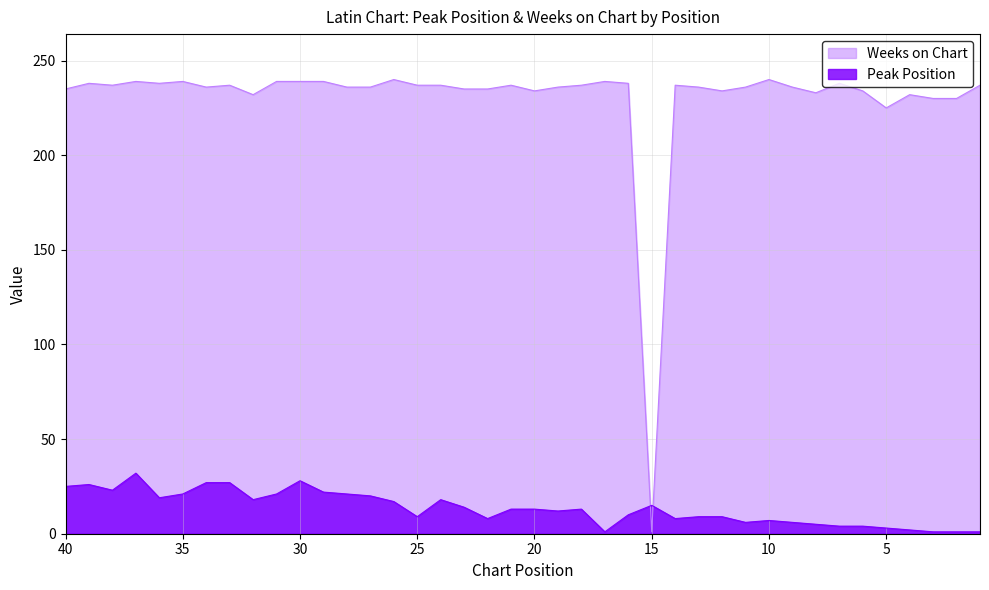

Which series has the largest total across all categories?

Weeks on Chart